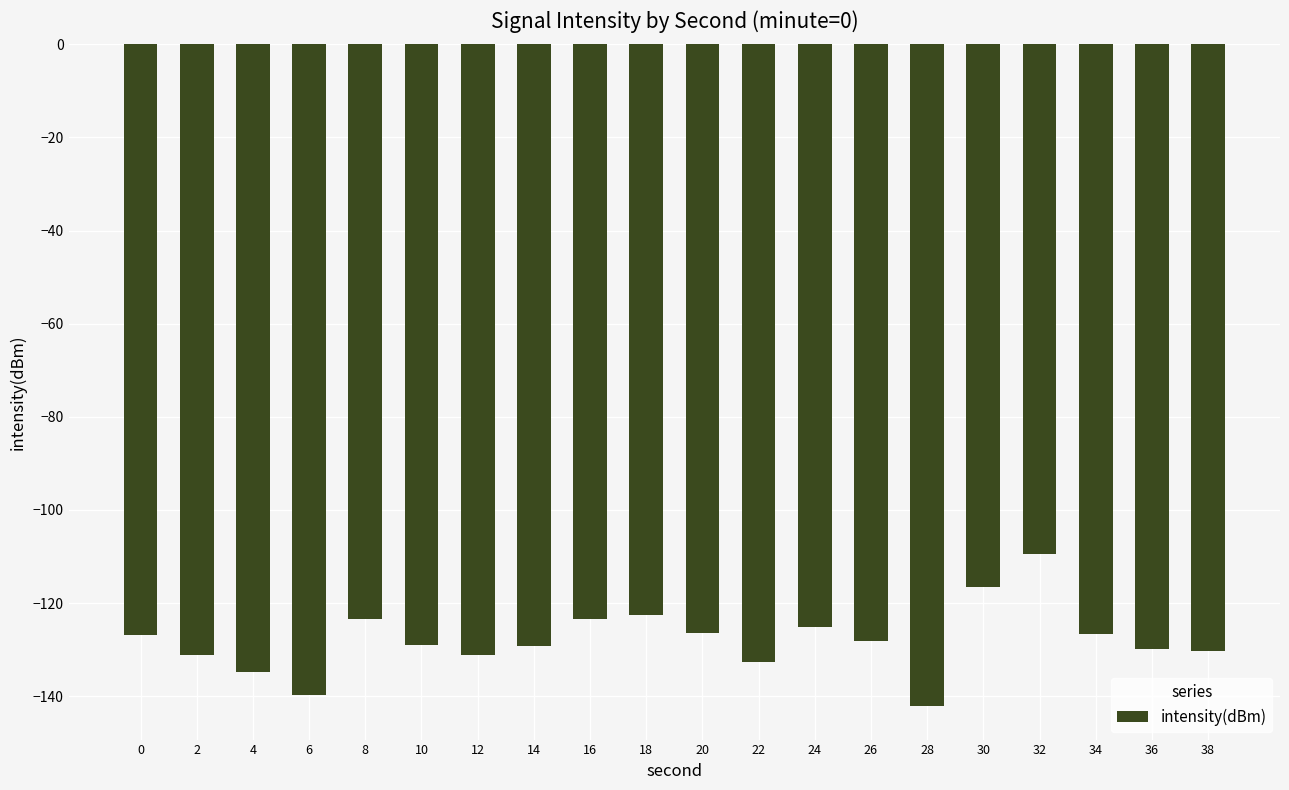

What is the value of the 20th bar from the left?

-130.2